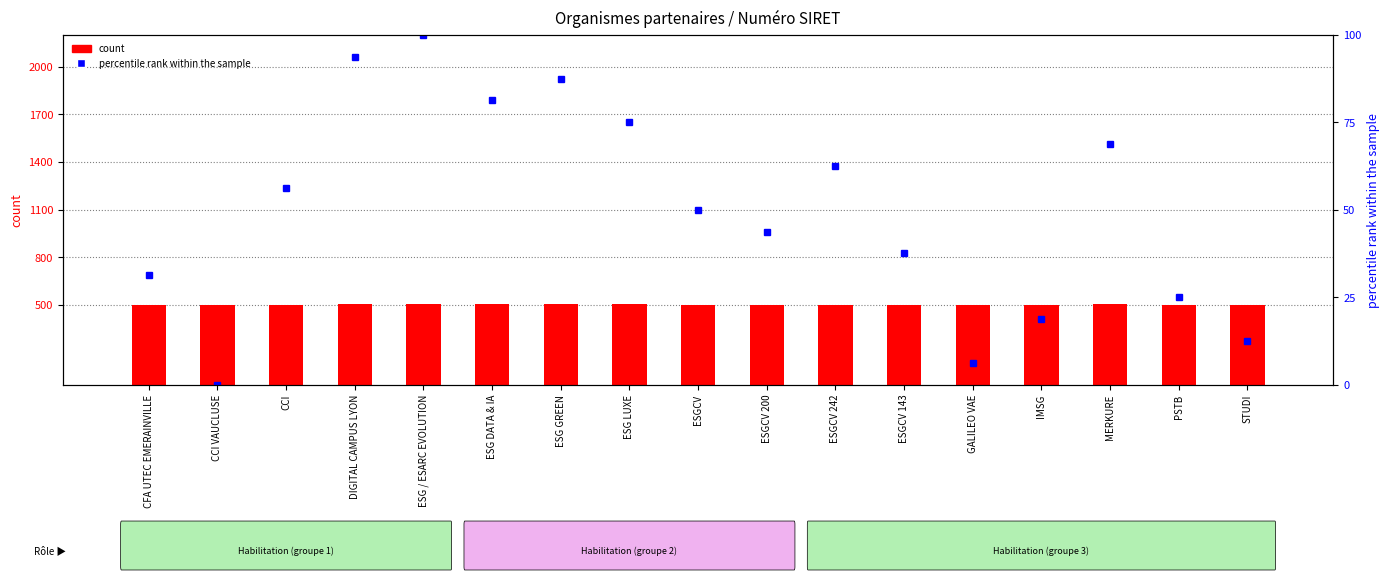

True or false: count has a value of 503.0 at ESGCV 200.

True